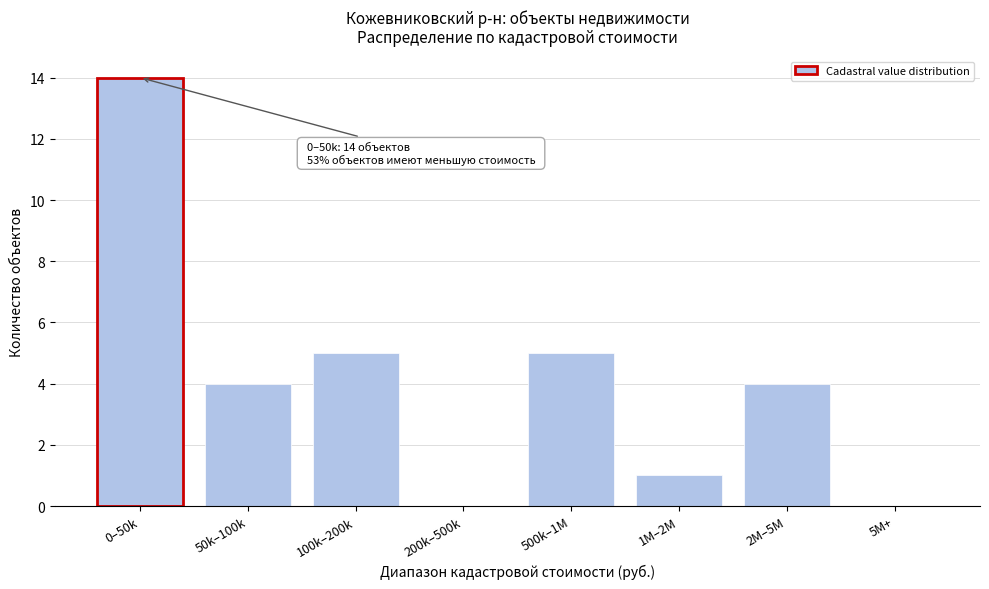

Reading left to right, extract all data points from this chart.

0–50k=14	50k–100k=4	100k–200k=5	200k–500k=0	500k–1M=5	1M–2M=1	2M–5M=4	5M+=0